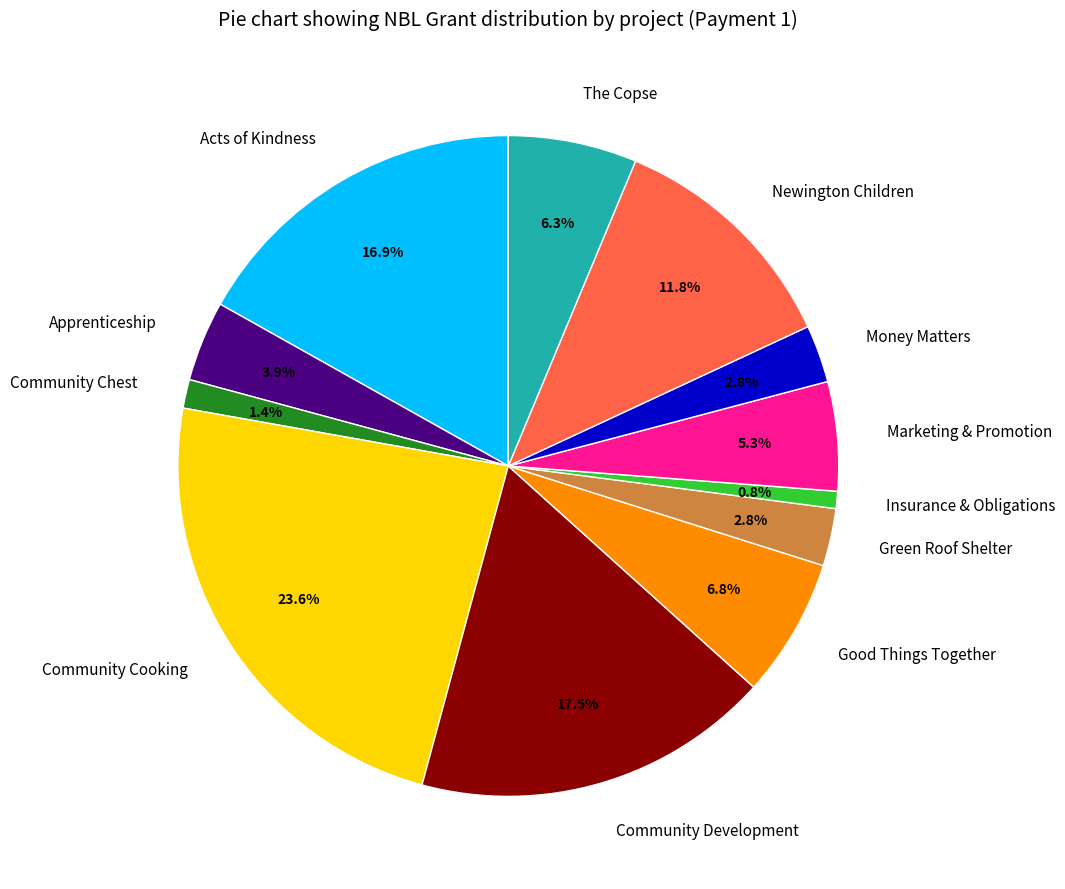

How many slices are in this pie chart?

12